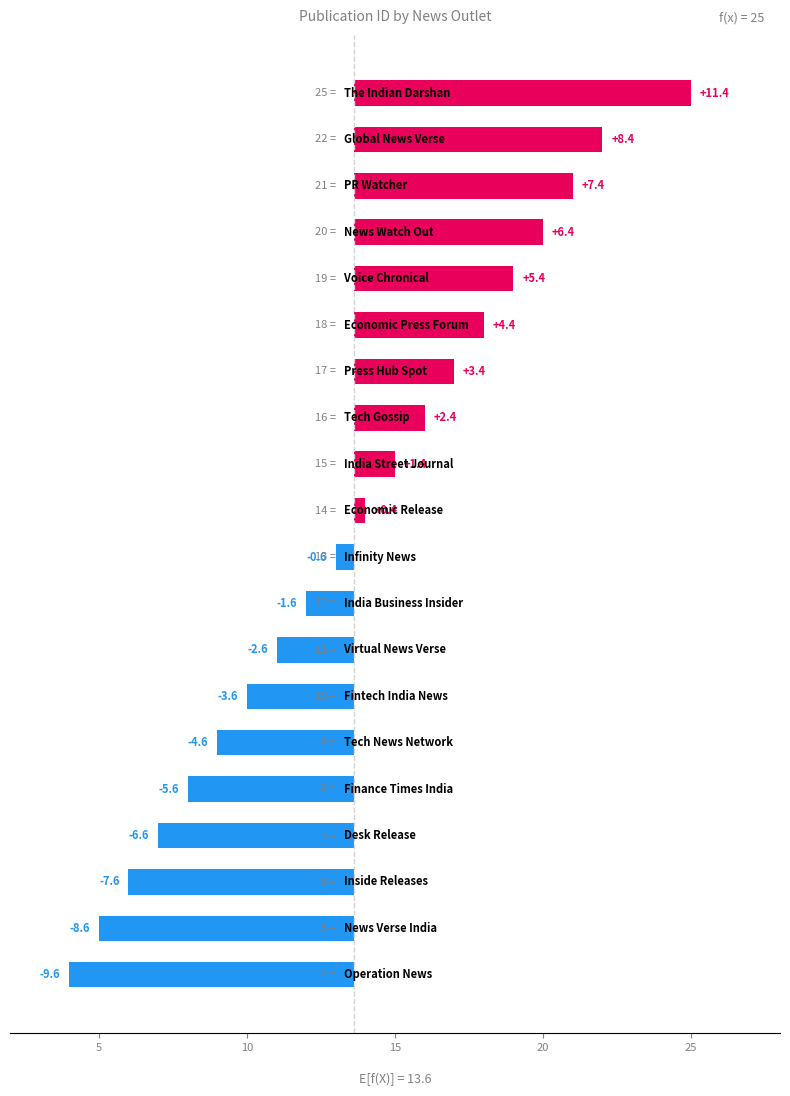

Reading left to right, what are all the values shown in this chart?

11.4	8.4	7.4	6.4	5.4	4.4	3.4	2.4	1.4	0.4	-0.6	-1.6	-2.6	-3.6	-4.6	-5.6	-6.6	-7.6	-8.6	-9.6